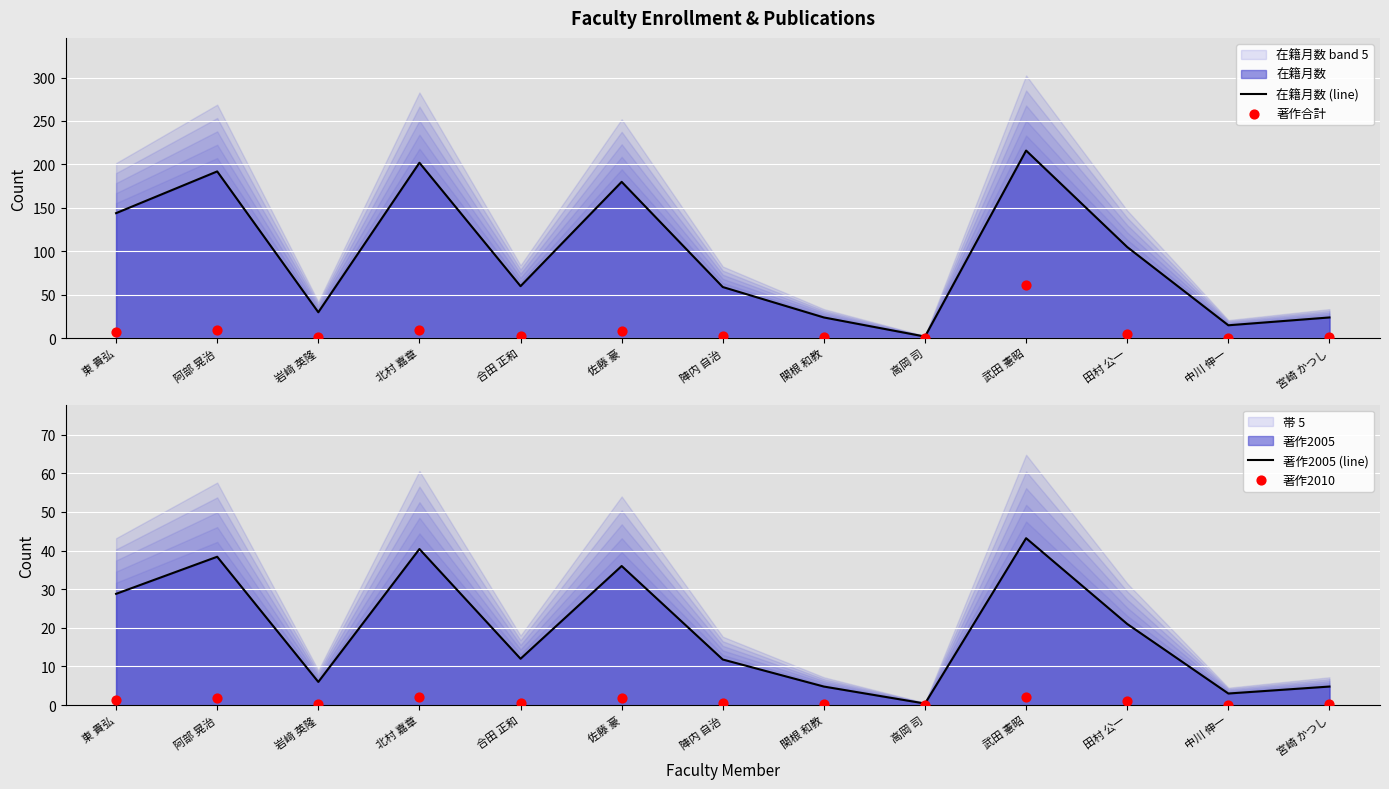

Which series reaches the maximum Y coordinate?

在籍月数 (line)